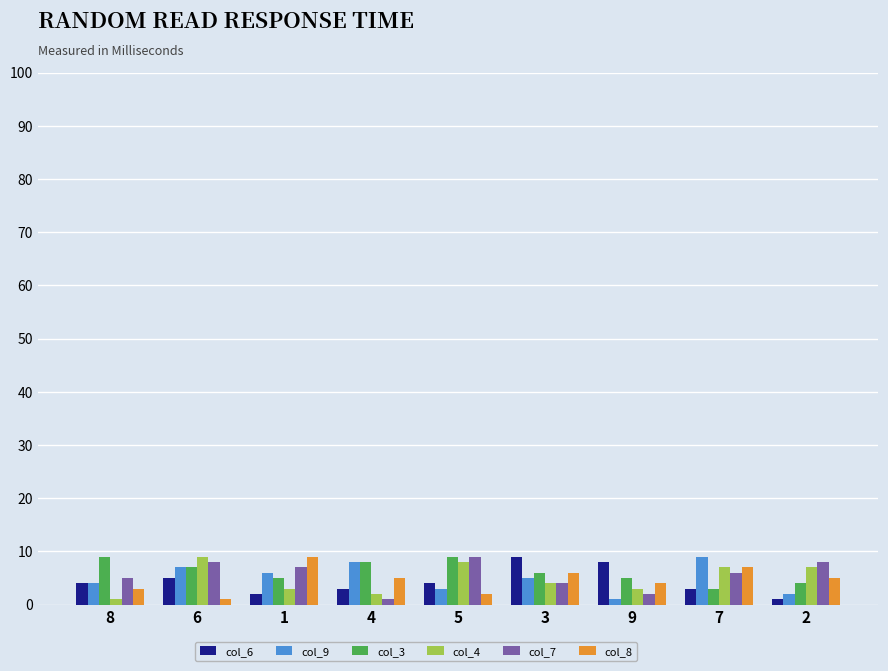

What is the sum of all col_3 values?

56